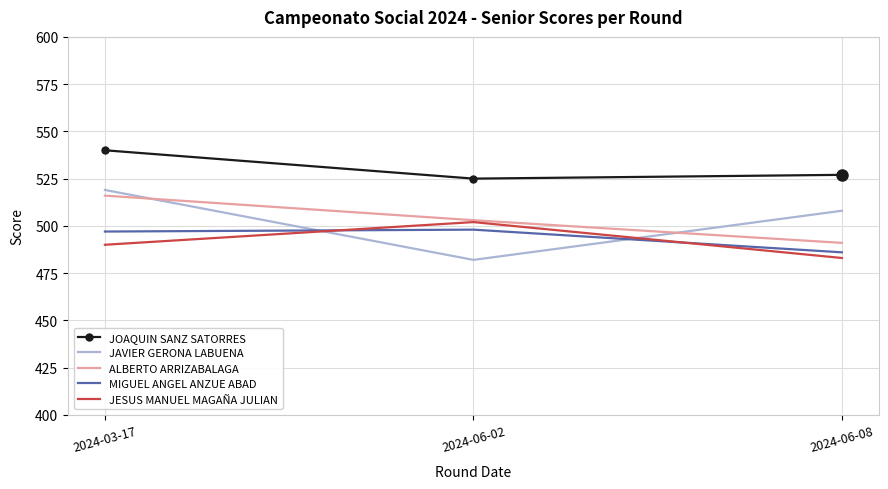

What are all the series names shown in the legend?

JOAQUIN SANZ SATORRES, JAVIER GERONA LABUENA, ALBERTO ARRIZABALAGA, MIGUEL ANGEL ANZUE ABAD, JESUS MANUEL MAGAÑA JULIAN